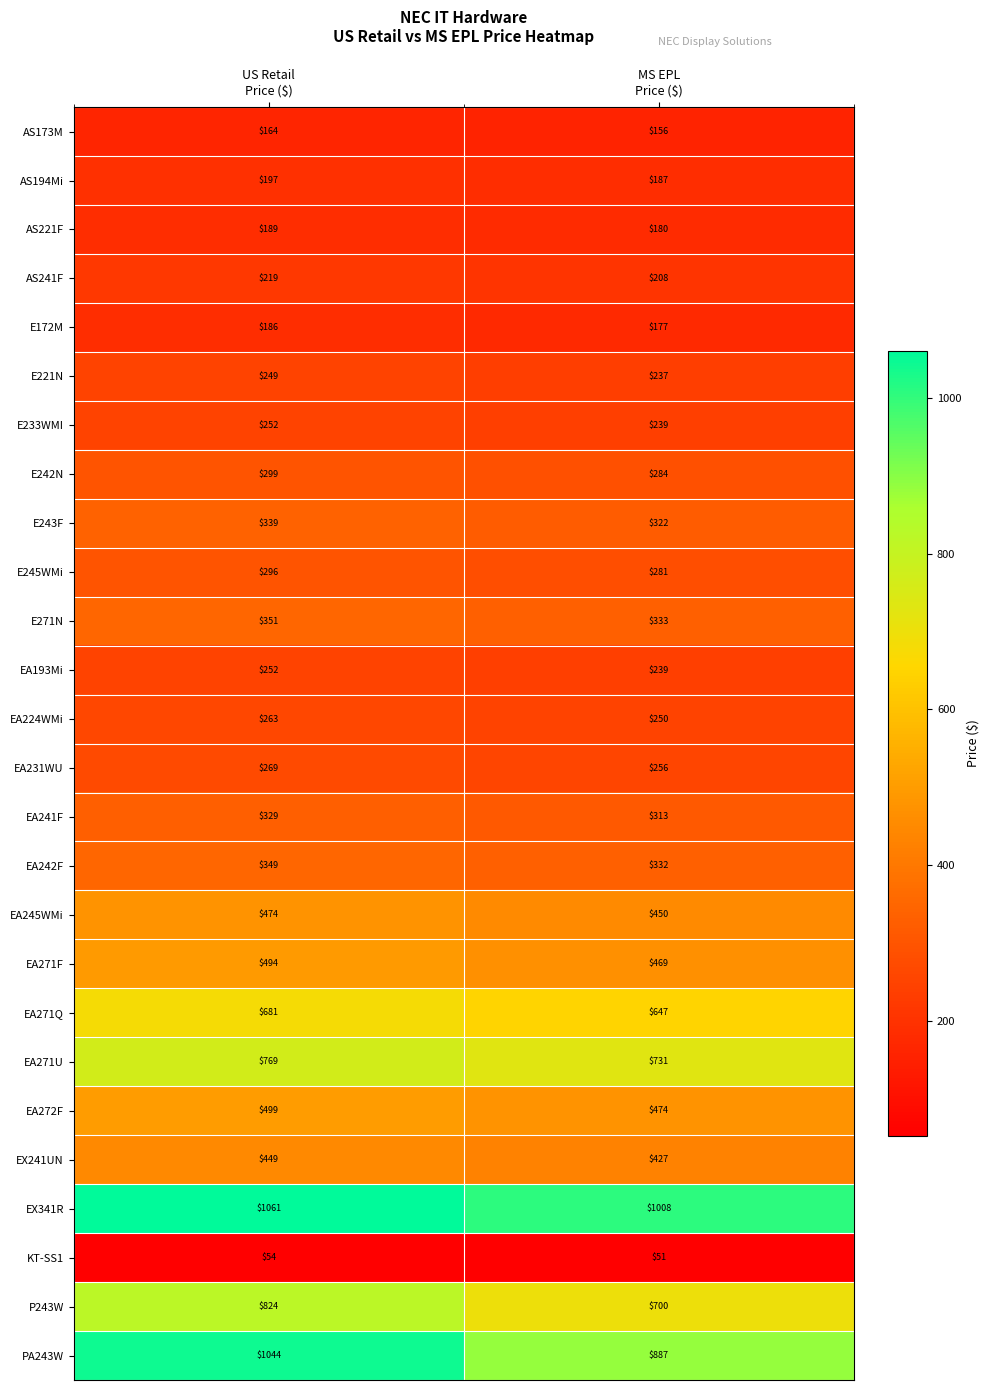

What is the difference between the maximum and minimum values in the KT-SS1 series?

3